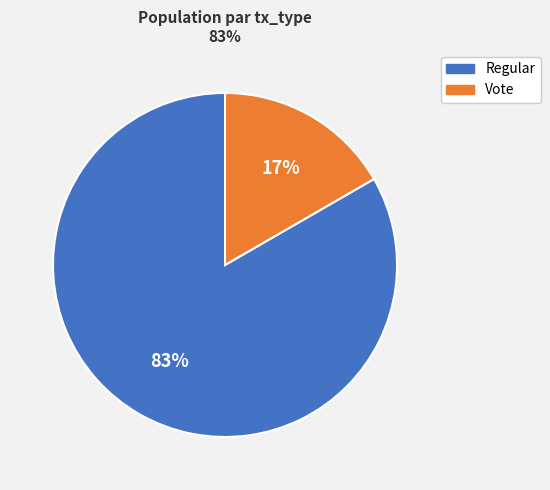

Between Regular and Vote, which is larger?

Regular